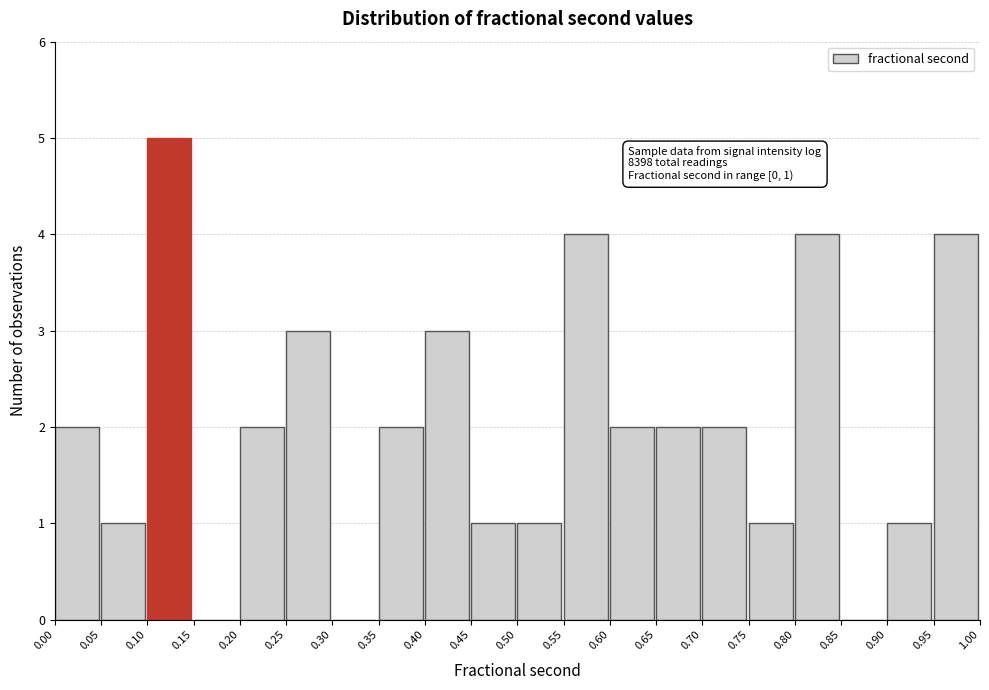

Which range on the x-axis has the tallest bar?

0.10 to 0.15